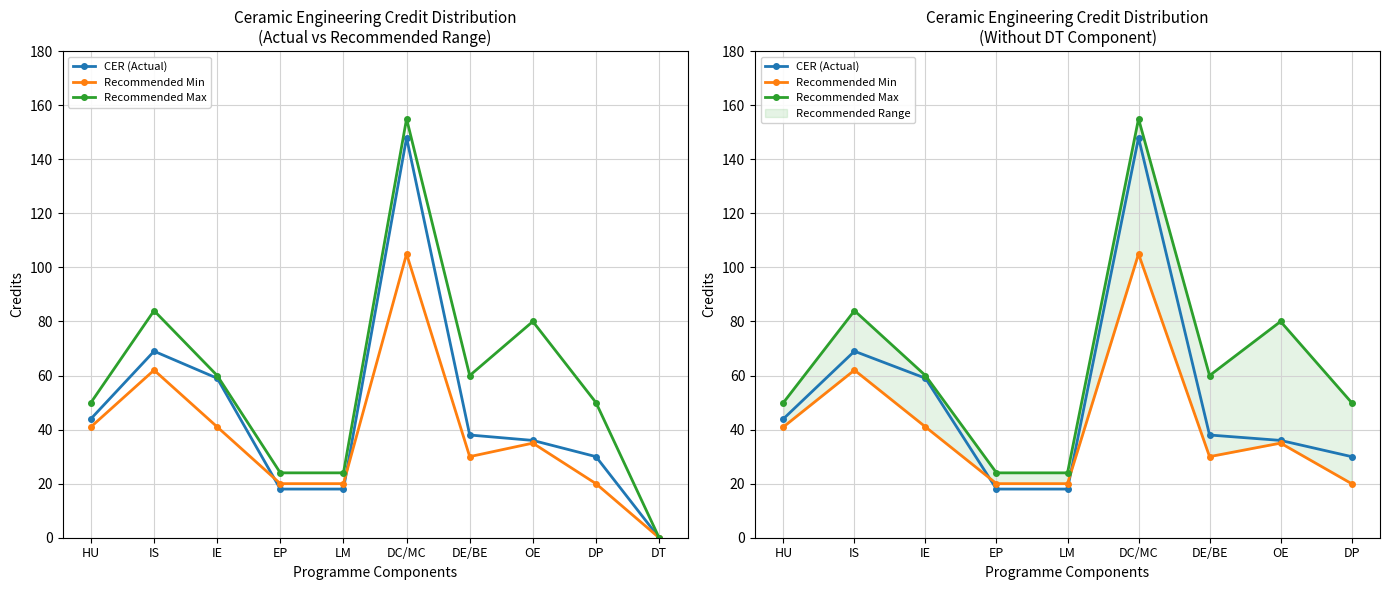

In CER (Actual), how many points are higher than both neighbors (excluding endpoints)?

2